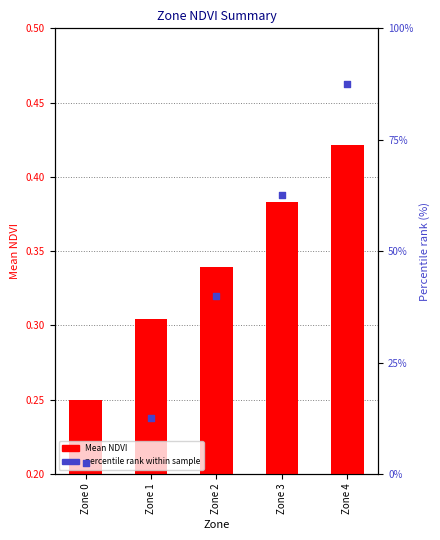

Which series has the widest spread of Y values?

percentile rank within sample